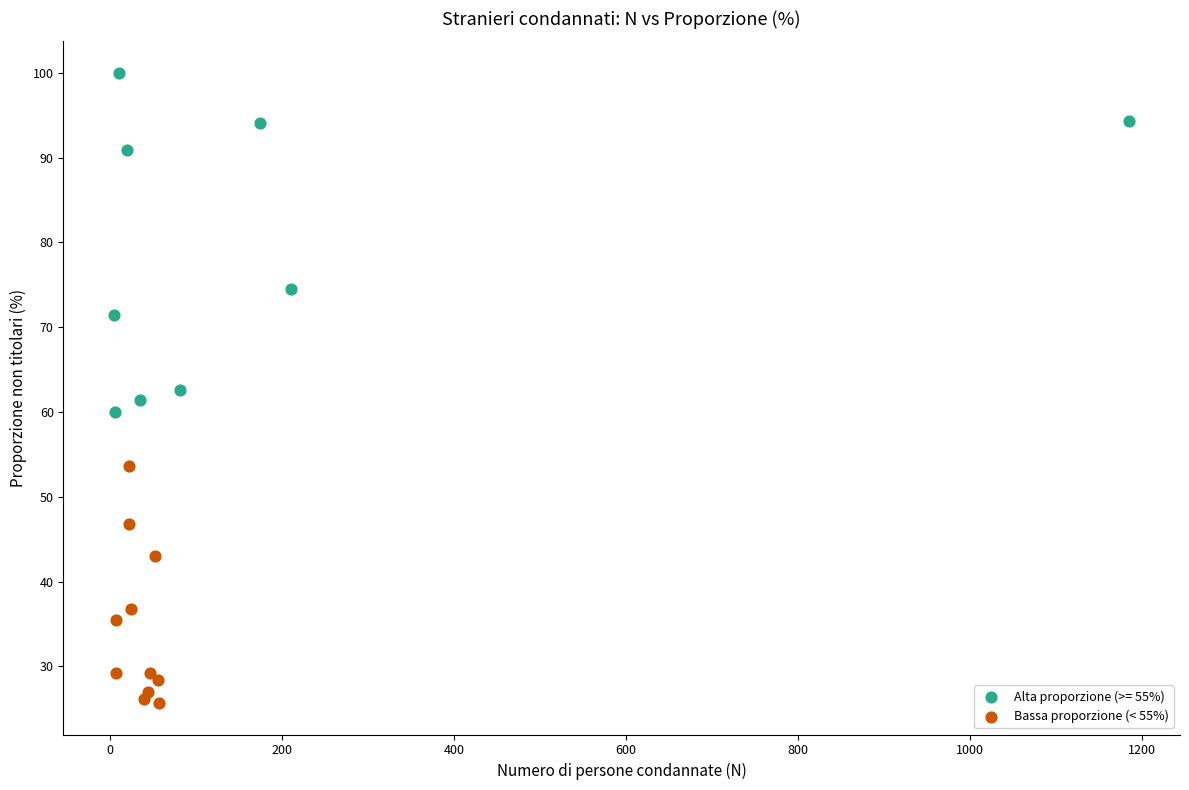

Which series has the largest Y range (max minus min)?

Alta proporzione (>= 55%)